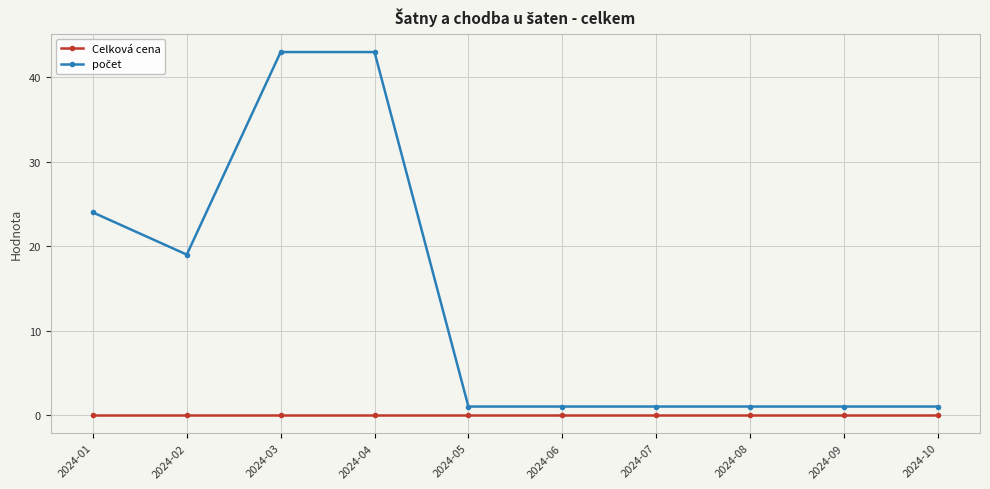

What is the difference between the highest and lowest values at 2024-10?

1